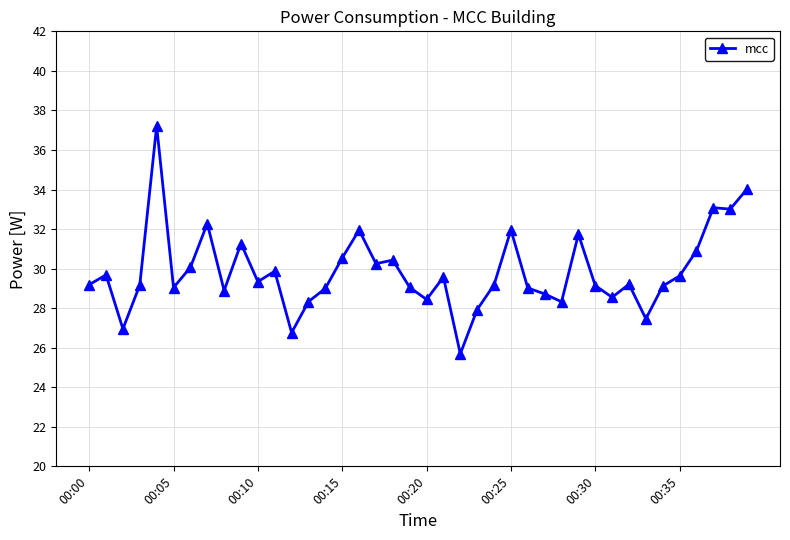

What is the greatest value displayed?

37.2